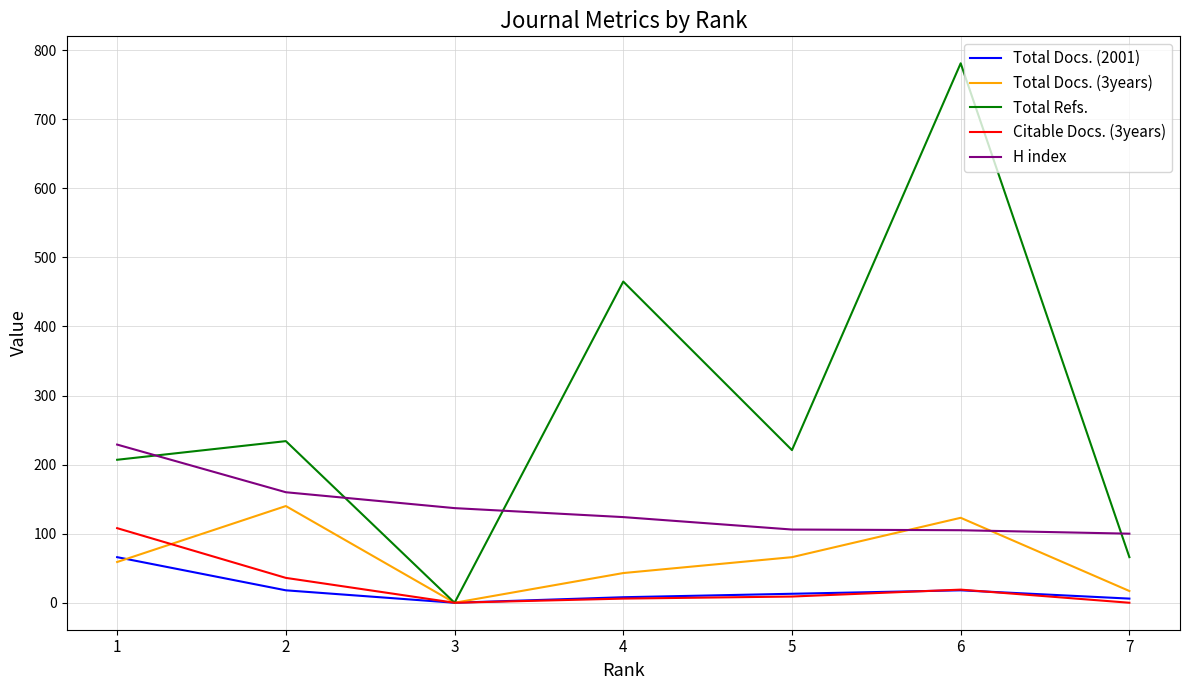

The value of Total Docs. (3years) at 7 is 17. True or false?

True